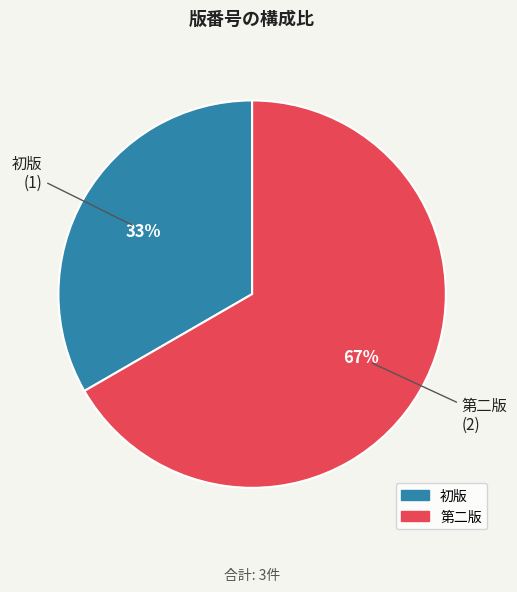

Does 初版 represent more than half of the total?

No